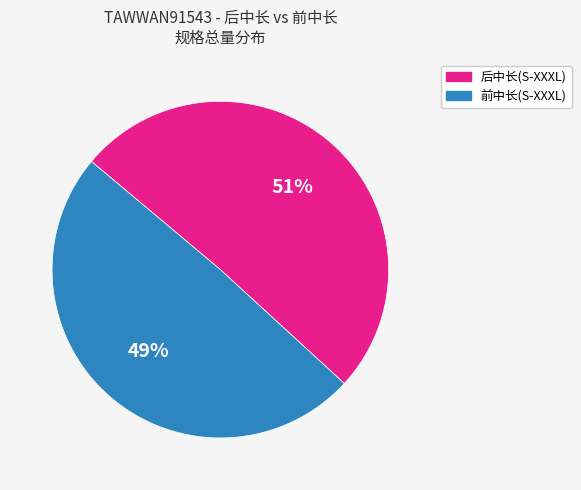

Count the number of slices in the pie.

2